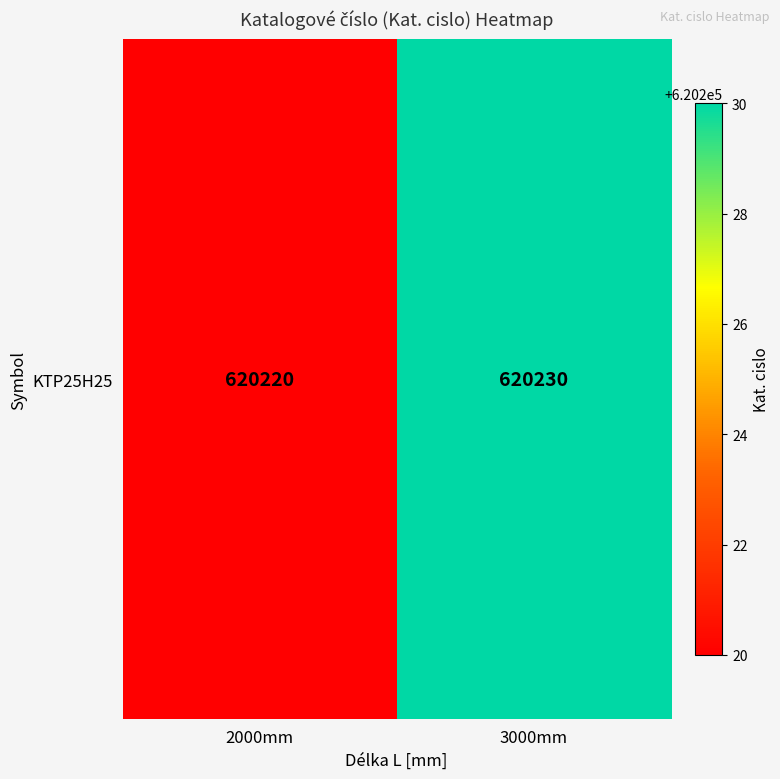

What is the change in value from 2000mm to 3000mm?

+10